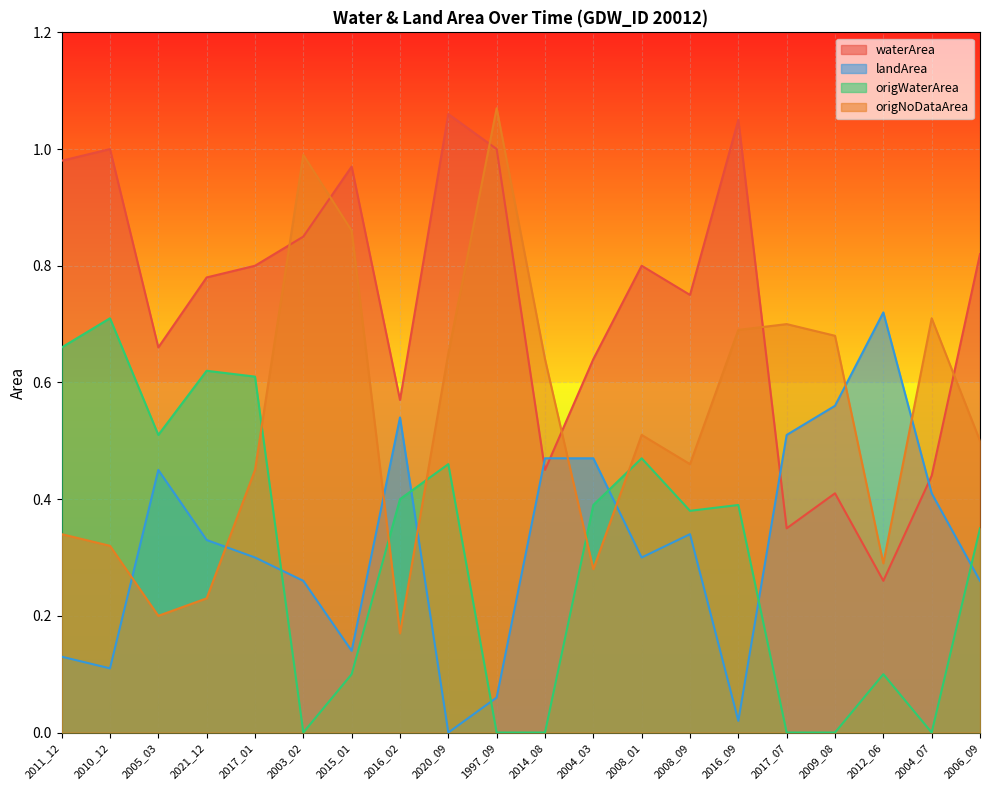

Read the landArea value at 2017_01.

0.3